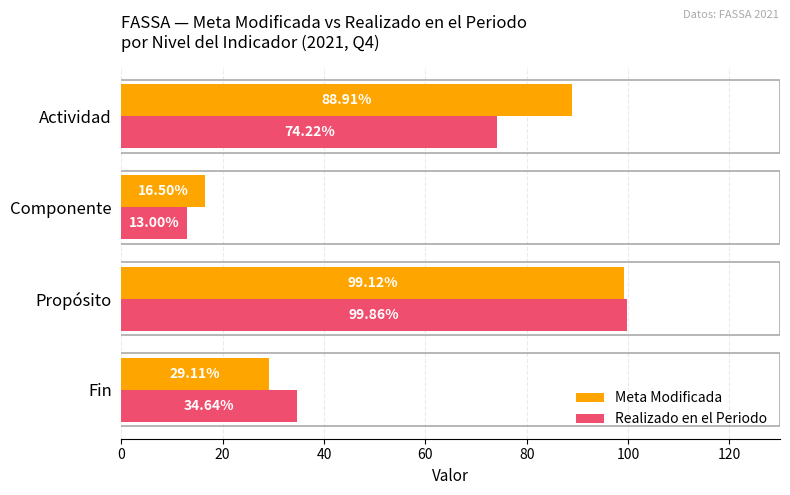

Where is Meta Modificada nearest to the value 57?

Fin